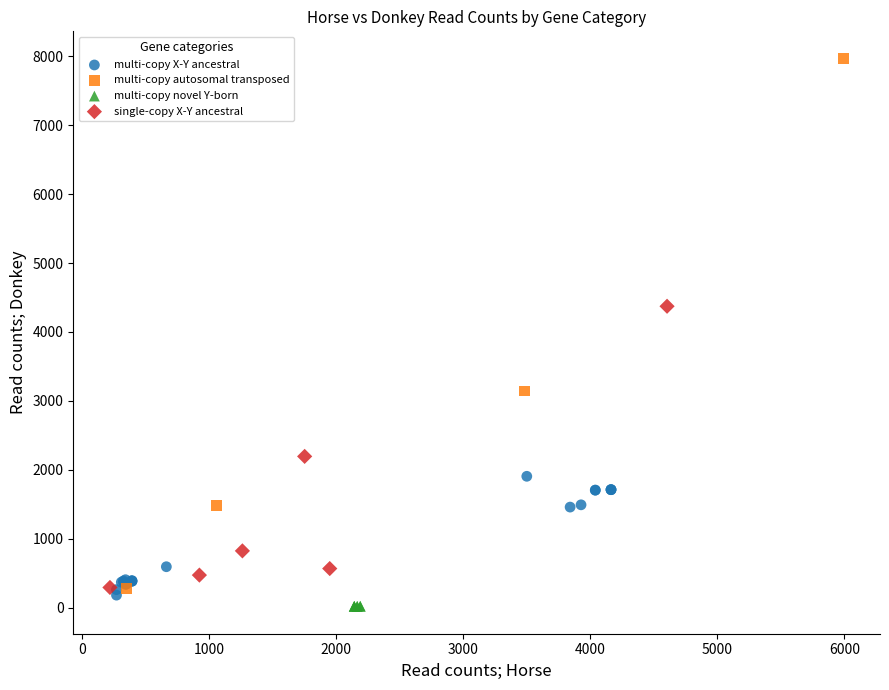

Which series has the widest spread of Y values?

multi-copy autosomal transposed